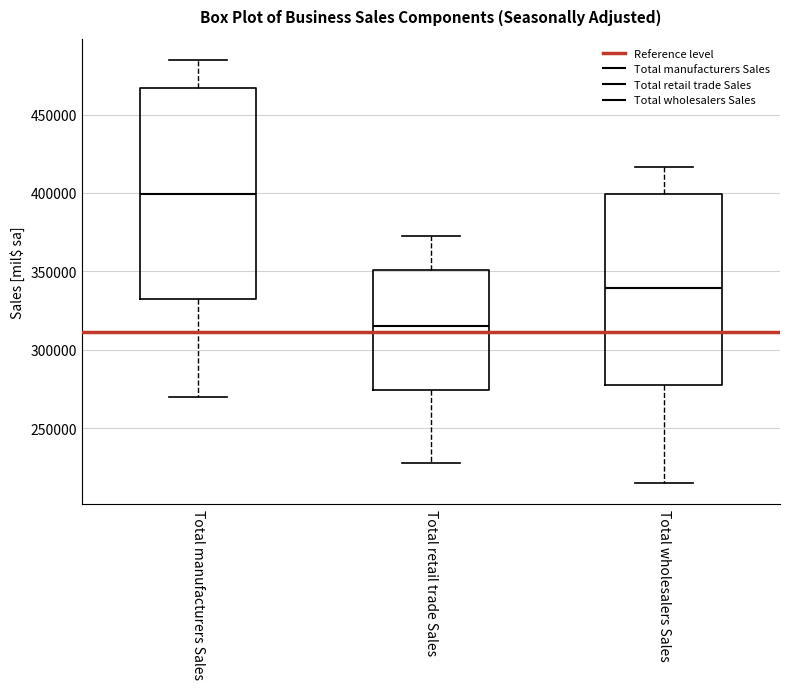

Comparing the boxes themselves (not the whiskers), which one is the tallest?

Total manufacturers Sales